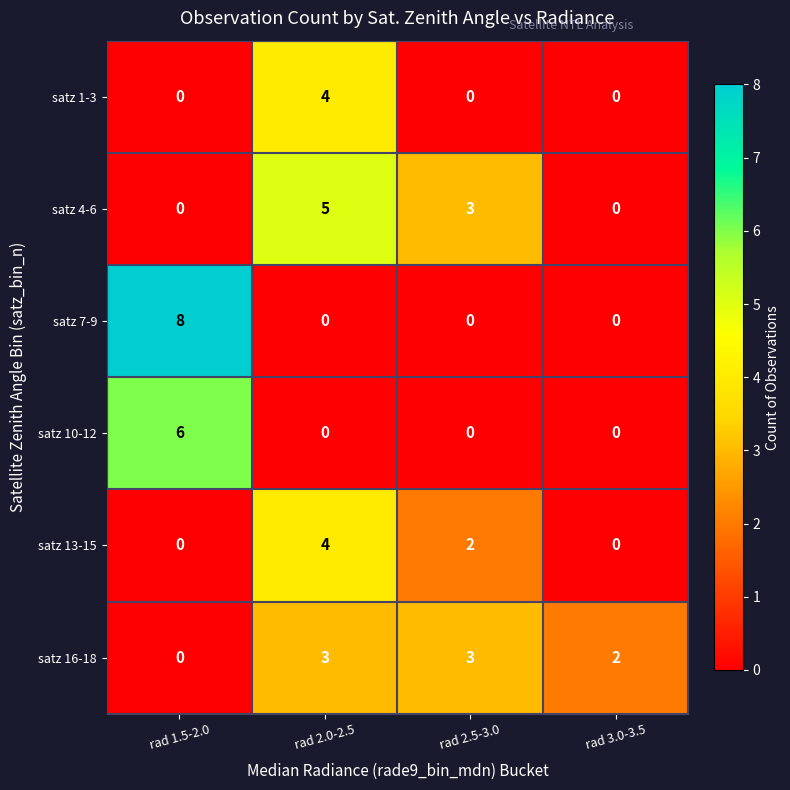

How many satz 10-12 values are between 0 and 6?

4